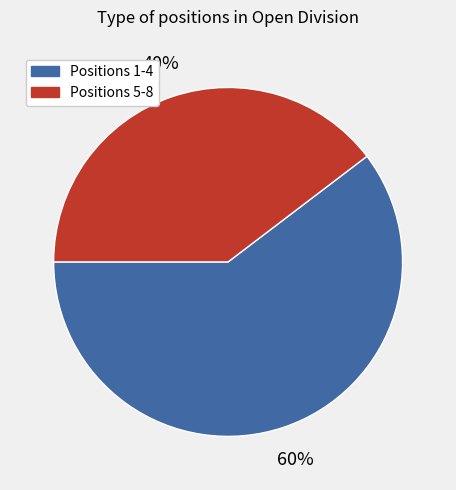

Does Positions 5-8 account for over 50% of the chart?

No